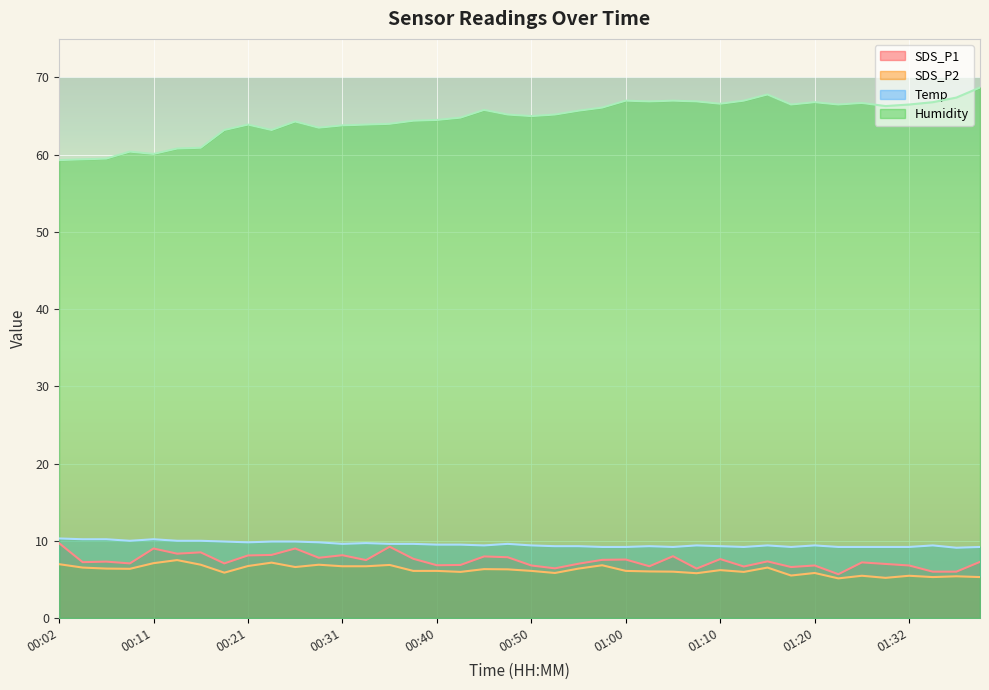

Which series has the largest total across all categories?

Humidity